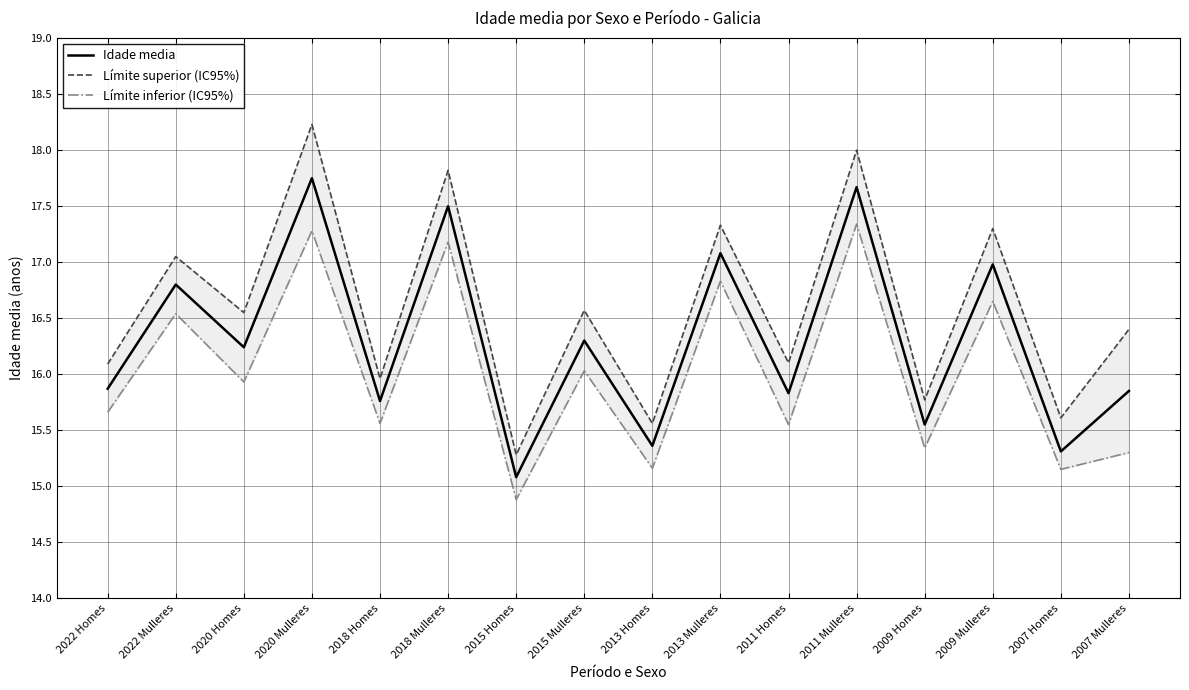

What are all the series names shown in the legend?

Idade media, Límite superior (IC95%), Límite inferior (IC95%)